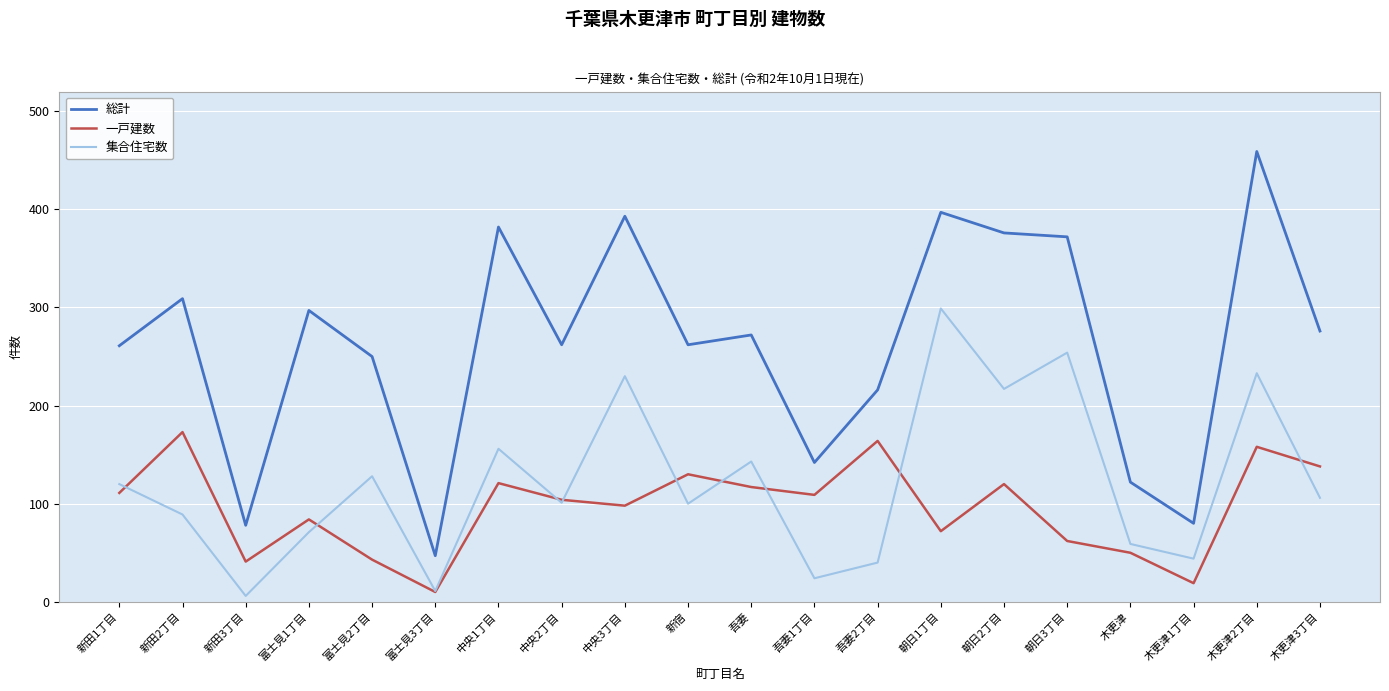

True or false: 総計 and 一戸建数 cross at least once.

False